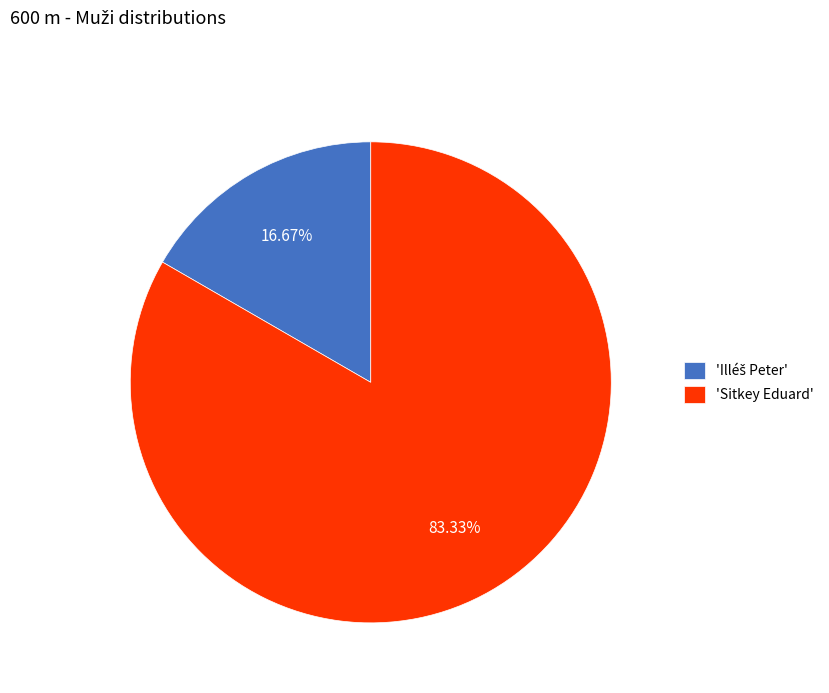

Which slice is the largest?

'Sitkey Eduard'